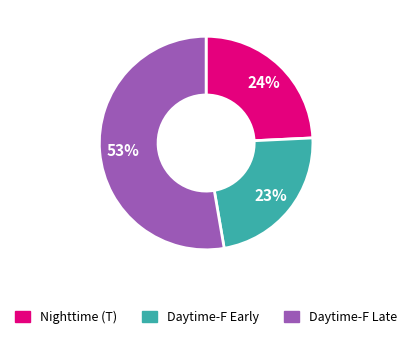

How many slices are in this pie chart?

3